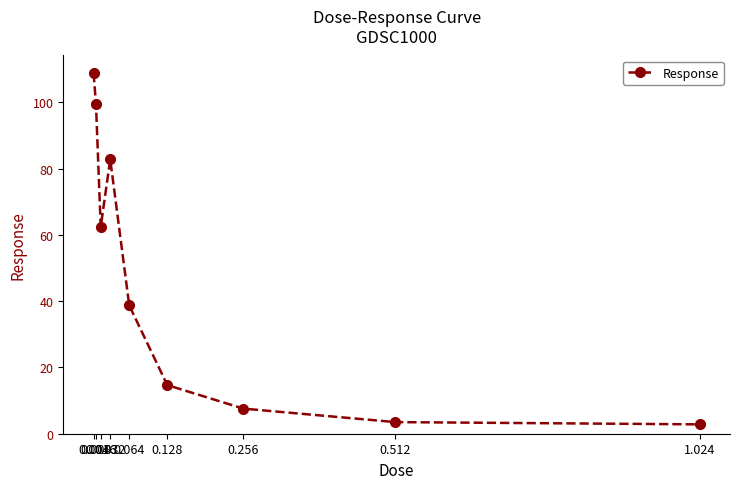

The chart shows a value of 62.4 at 0.016. True or false?

True